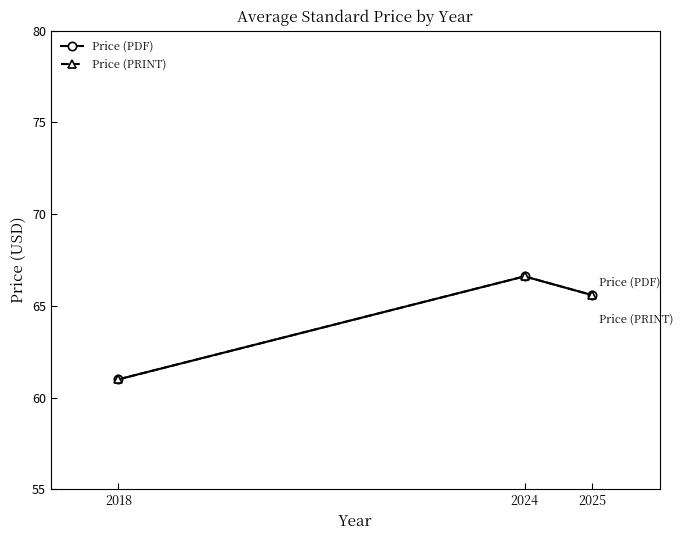

What is the value of the Price (PDF) point at the 2nd from the left?

66.6